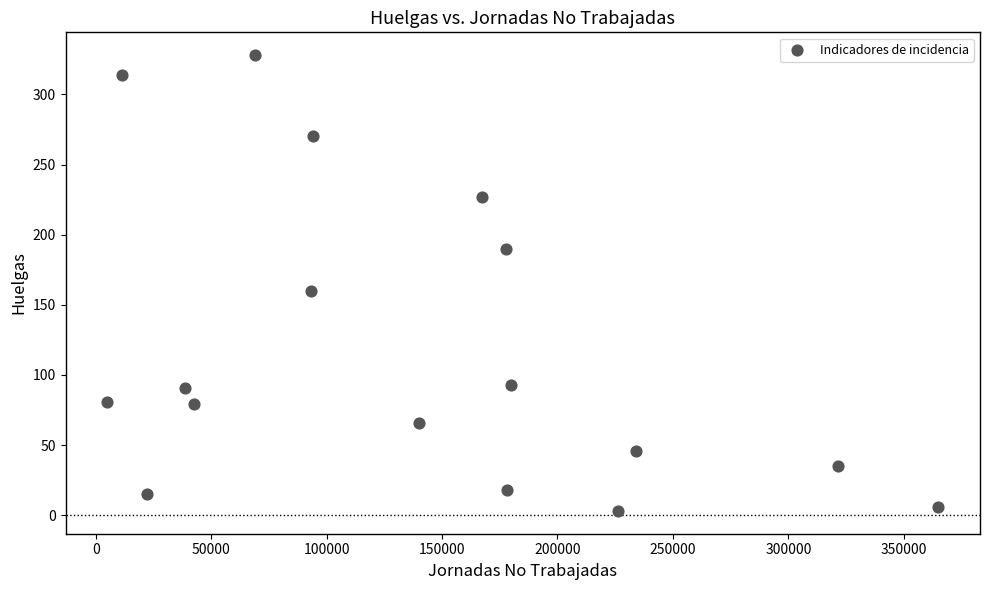

What Y value in the scatter plot is closest to 165?

160